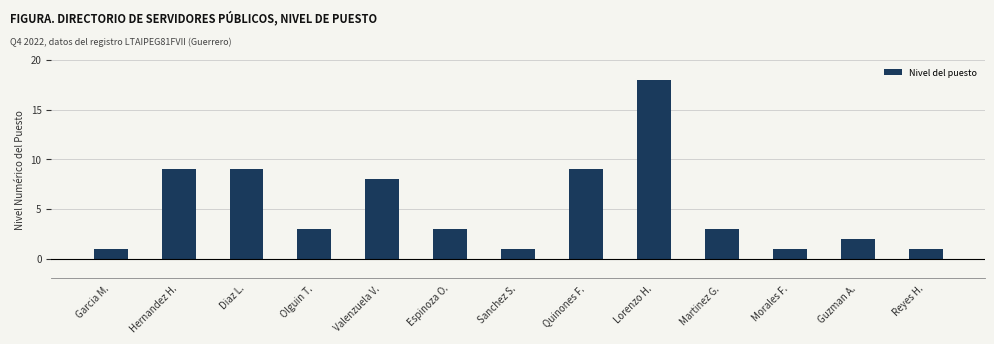

What is the greatest value displayed?

18